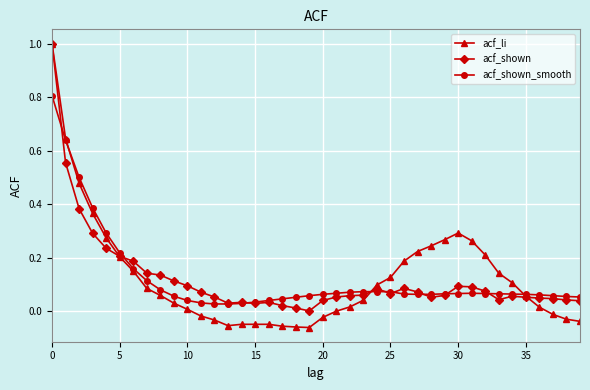

Does the chart have visible grid lines?

Yes